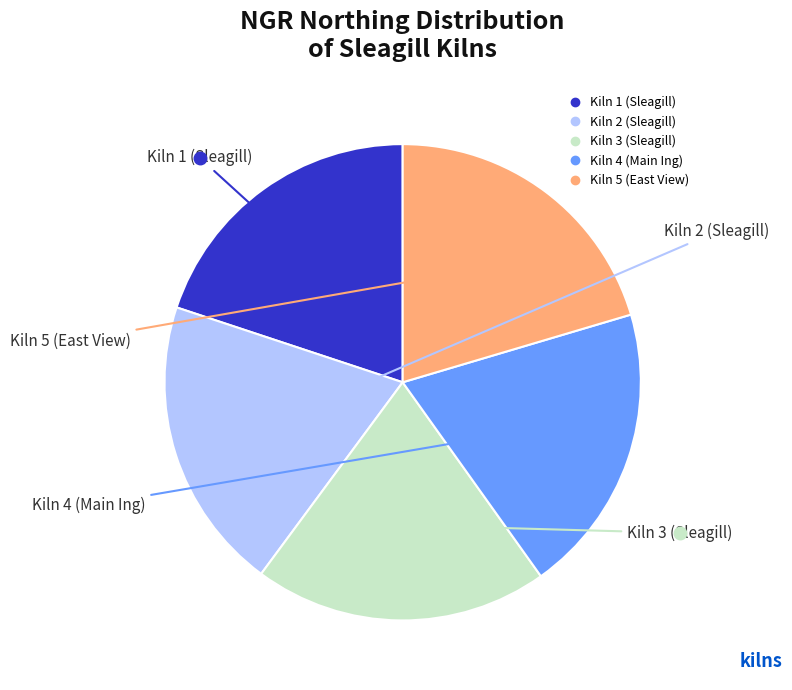

Does Kiln 3 (Sleagill) represent more than half of the total?

No